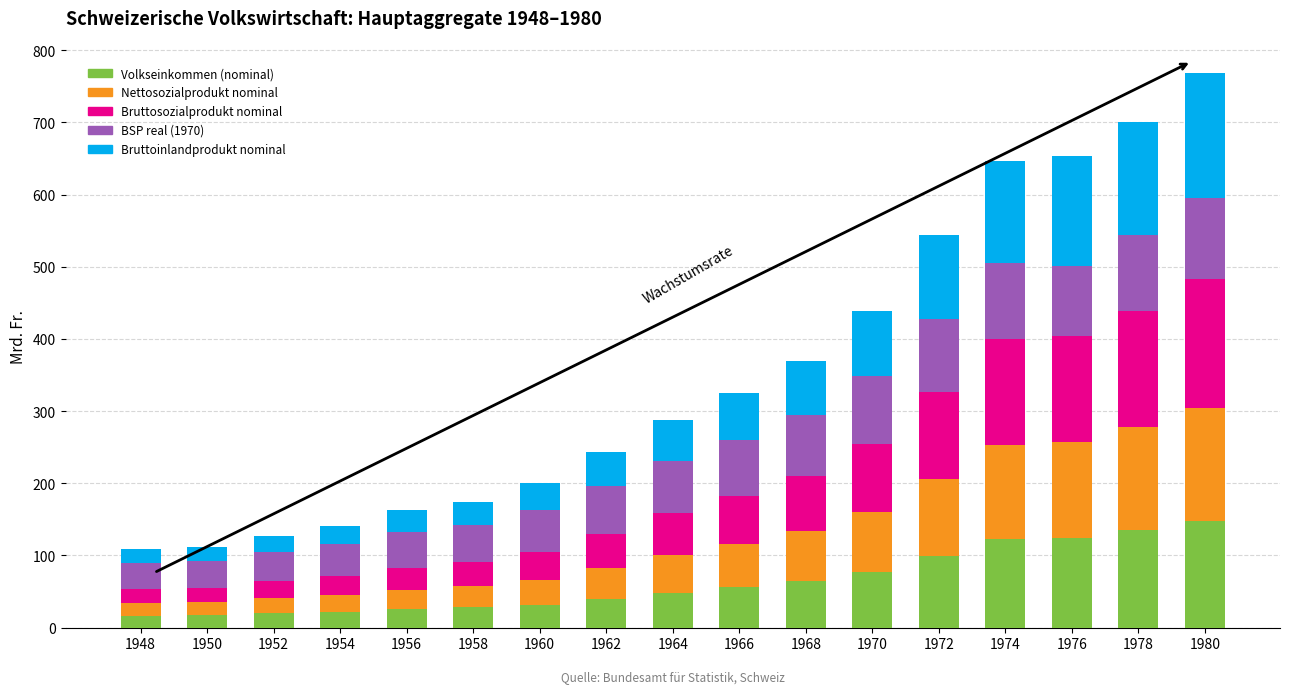

What is the maximum value for Volkseinkommen (nominal)?

147.4